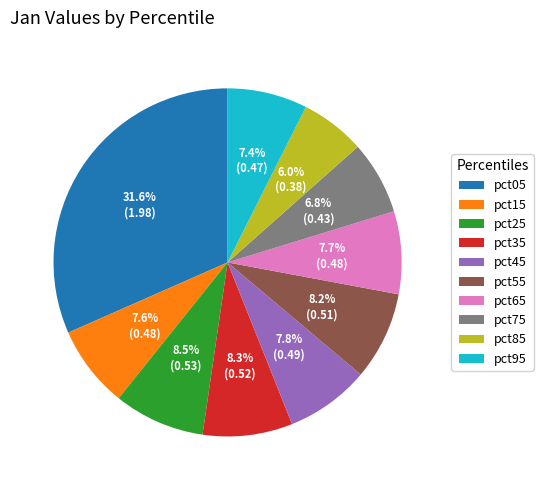

To the nearest percent, what is the difference between the largest and smallest slice percentages?

26%